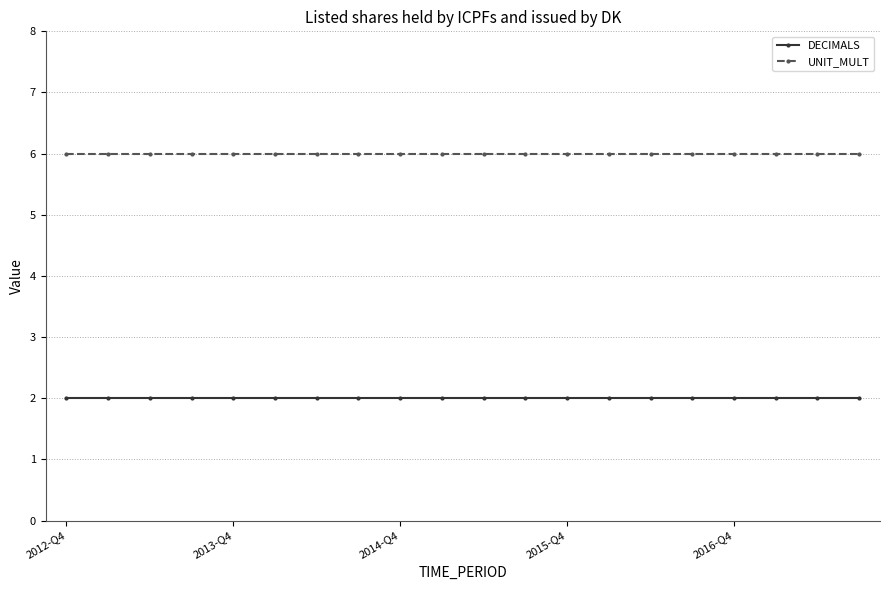

True or false: UNIT_MULT and DECIMALS intersect in this chart.

False